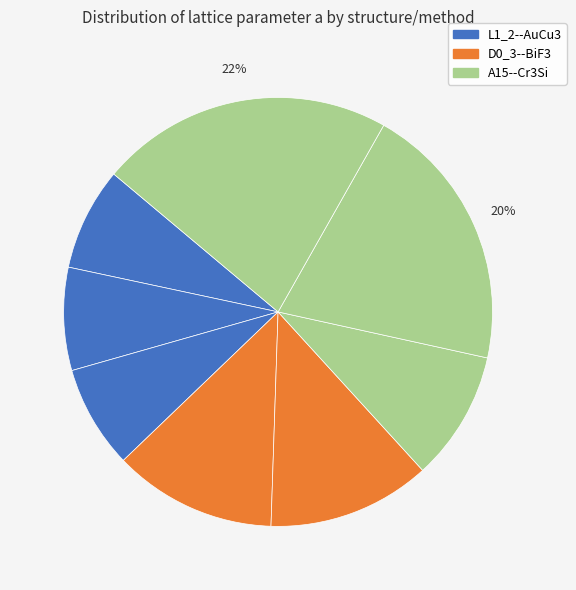

Which slice is the largest?

A15--Cr3Si
dynamic